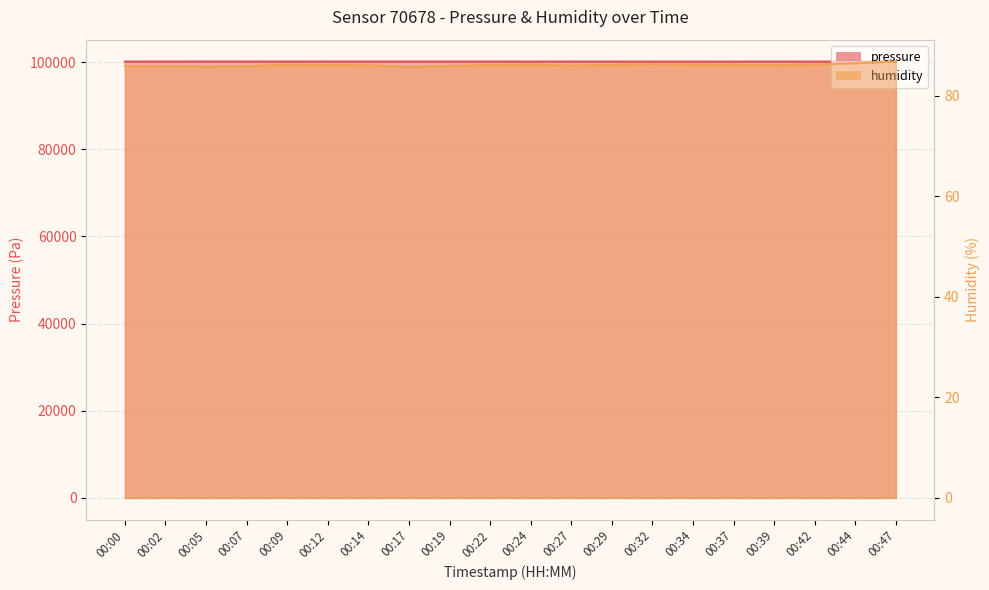

True or false: humidity has more than 0 points higher than both neighbors.

True